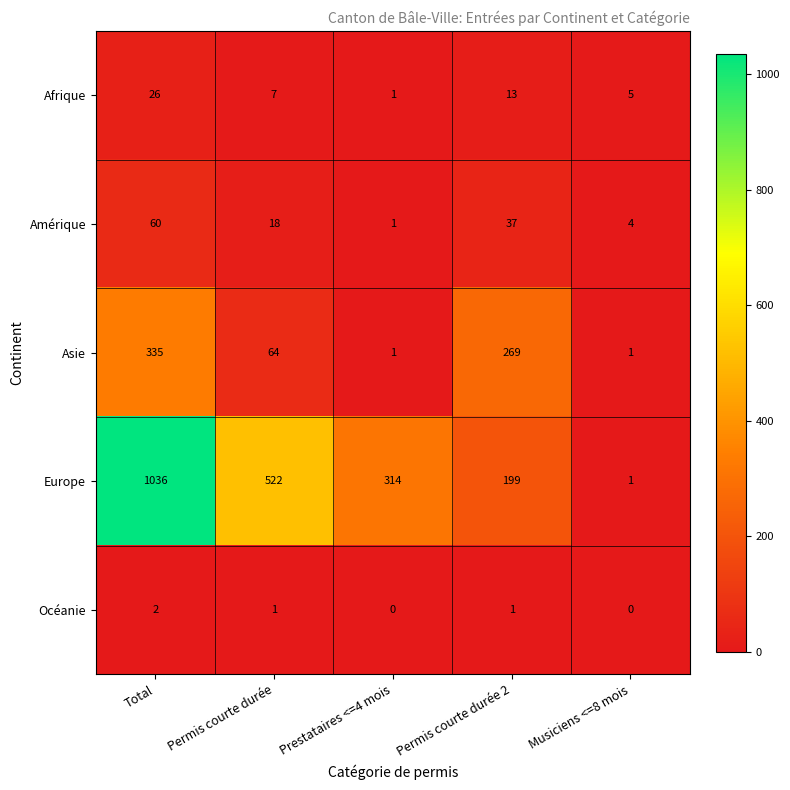

At how many categories does at least one series exceed 897?

1